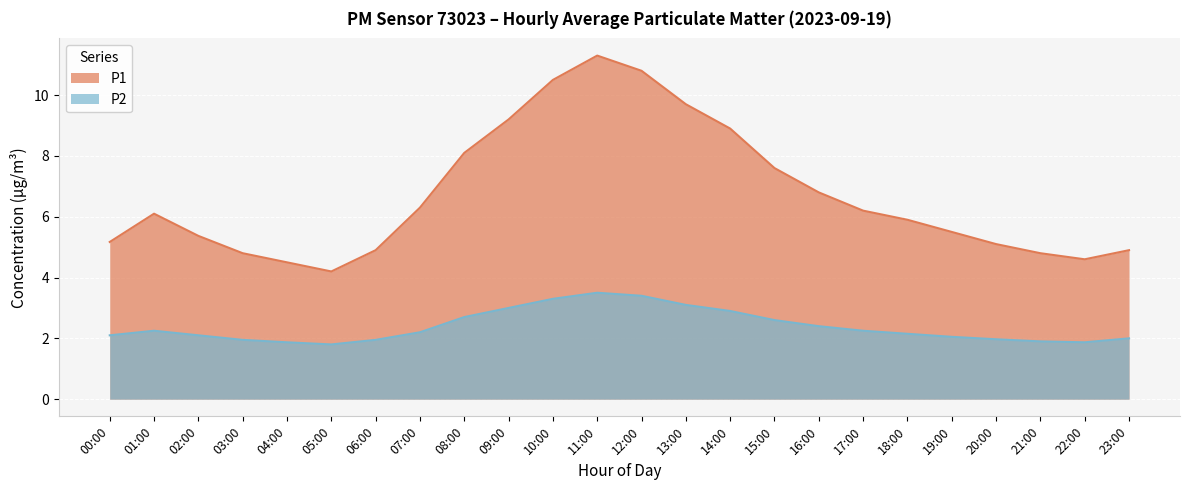

What is the difference between the maximum and minimum values in the P2 series?

1.7